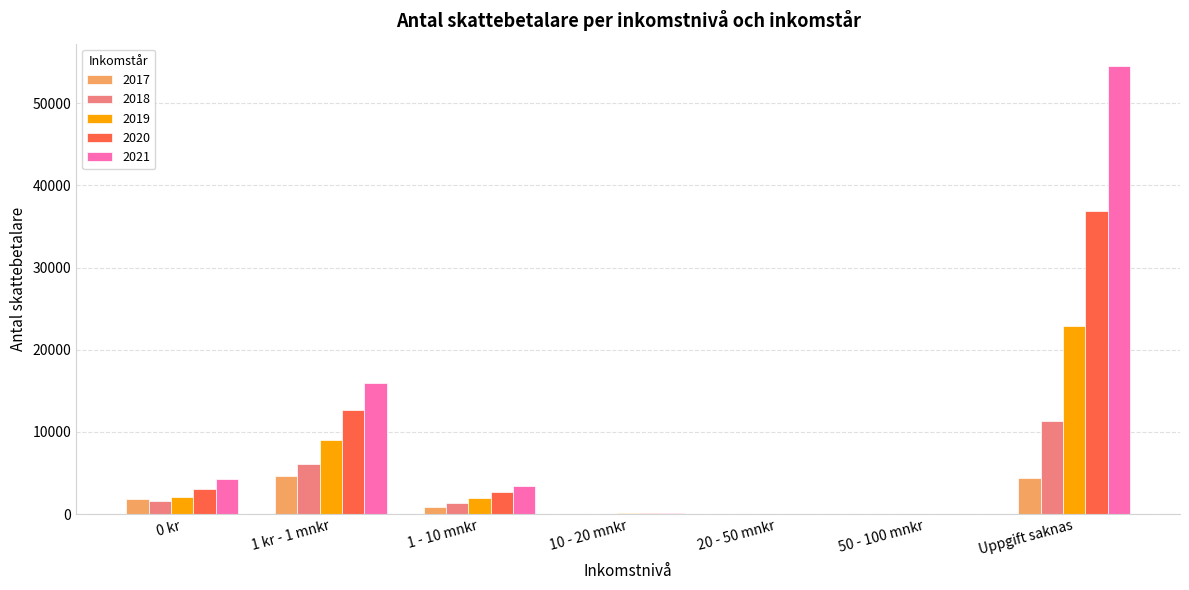

What is the maximum value shown in the chart?

54533